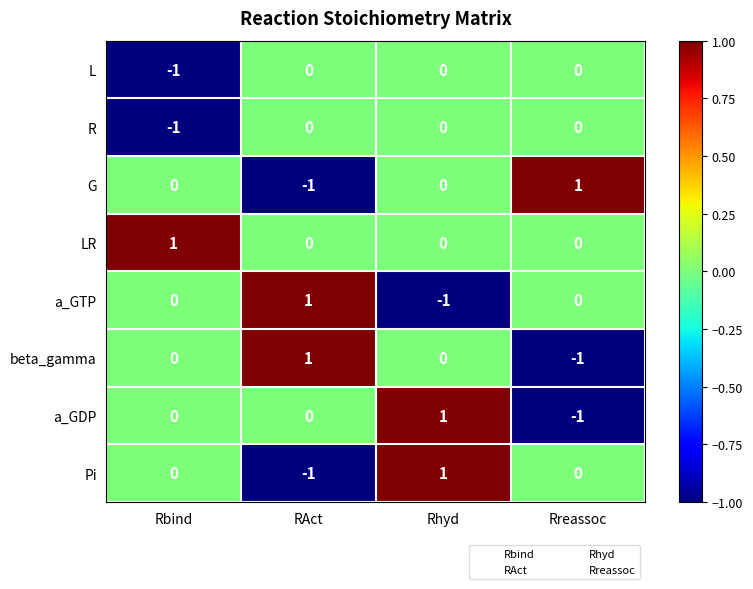

At which label does a_GDP reach its minimum?

Rreassoc